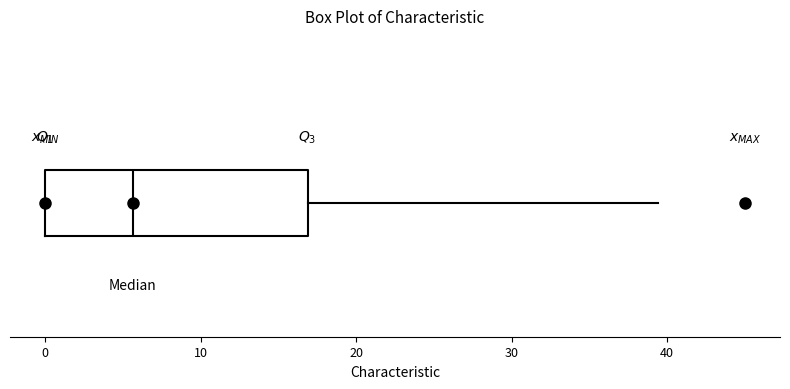

Transcribe this box plot: give where the median line is, the range the box spans, and where the two whiskers end, as read against the x-axis. The values are not printed on the chart, so give them approximately, as read against the axis.

median 6, box 0 to 17, whiskers 0 to 39